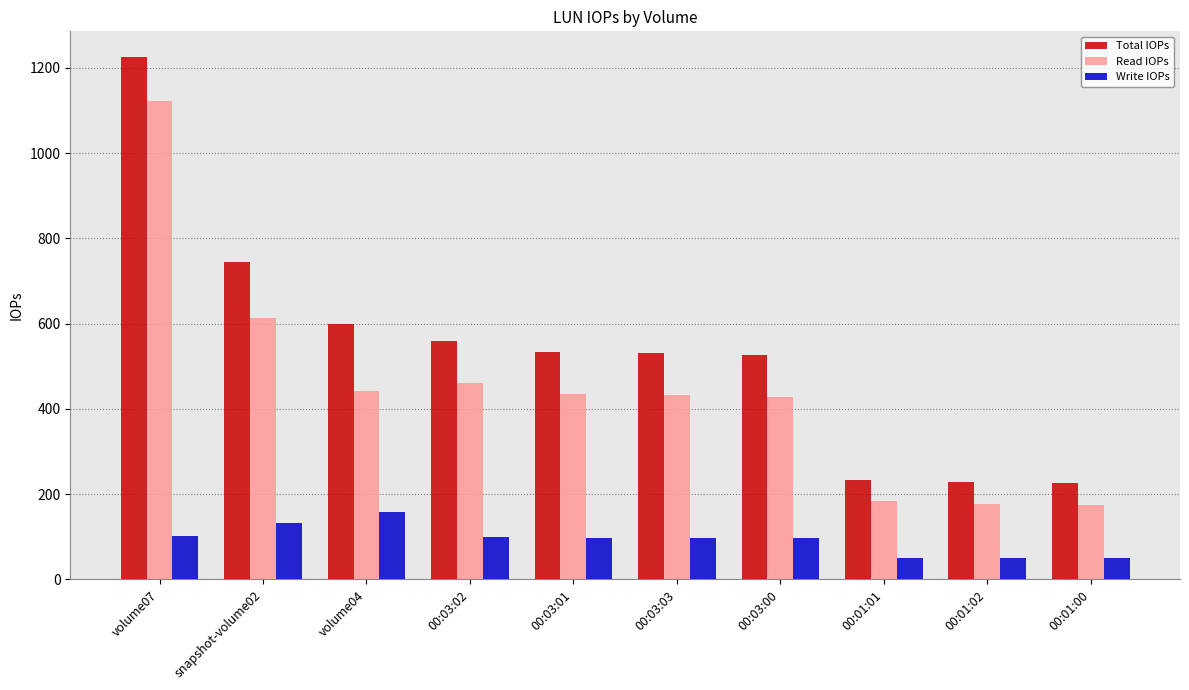

What position from the left is volume07?

1